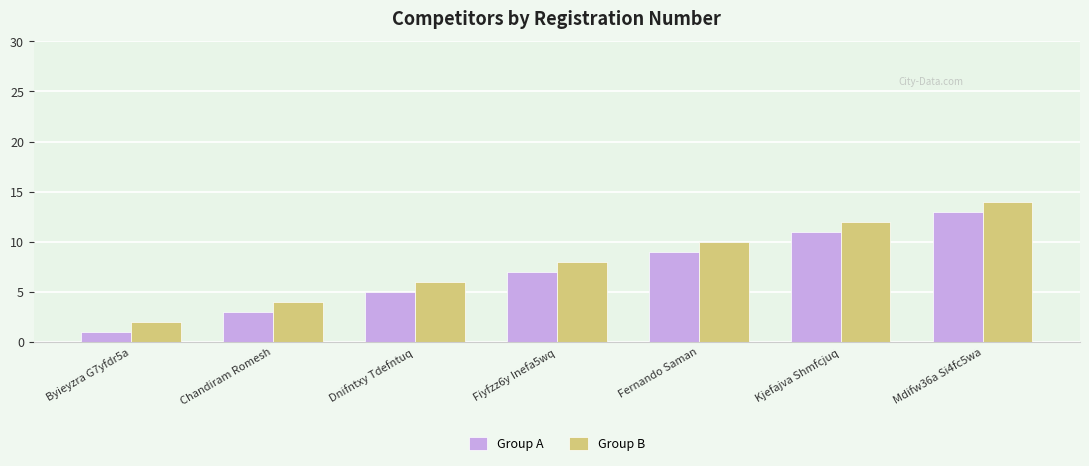

What is the highest value of the Group B series?

14